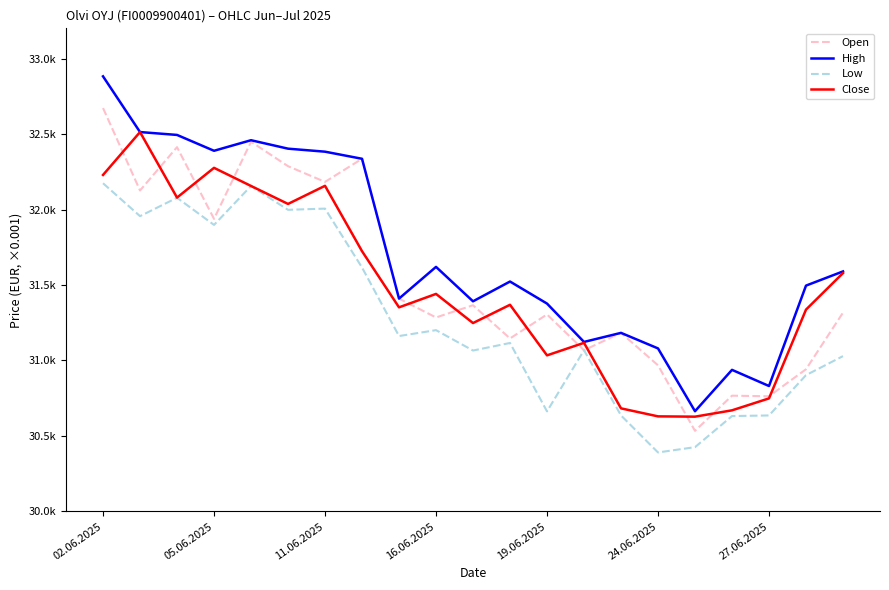

Which series has the largest total across all categories?

High